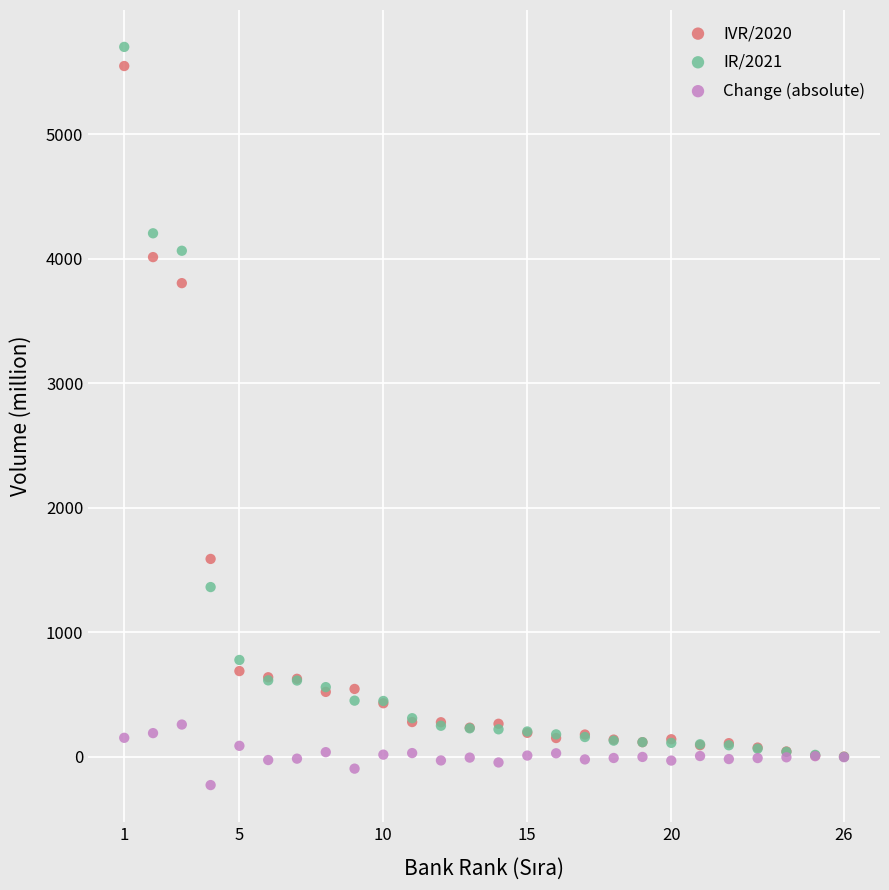

What are all the series names shown in the legend?

IVR/2020, IR/2021, Change (absolute)